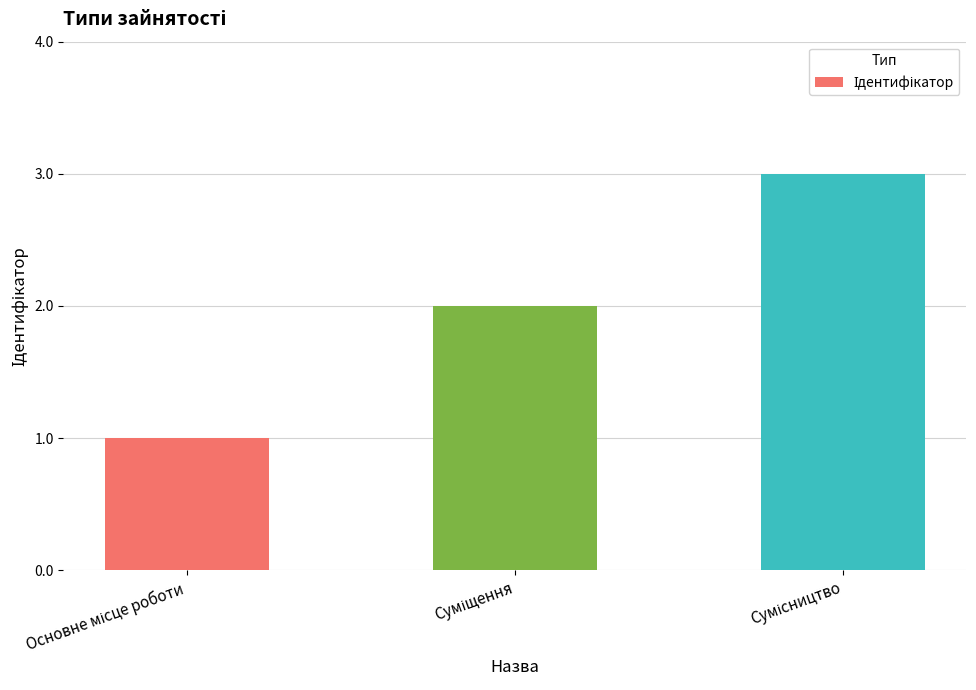

Are the bars horizontal?

No